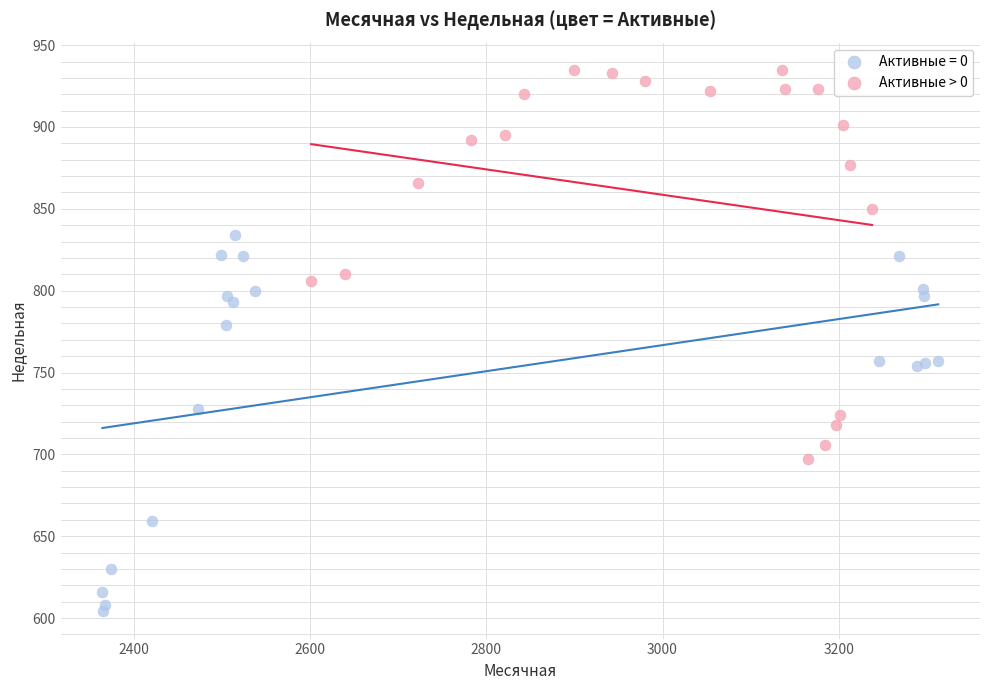

Which series reaches the maximum Y coordinate?

Активные > 0